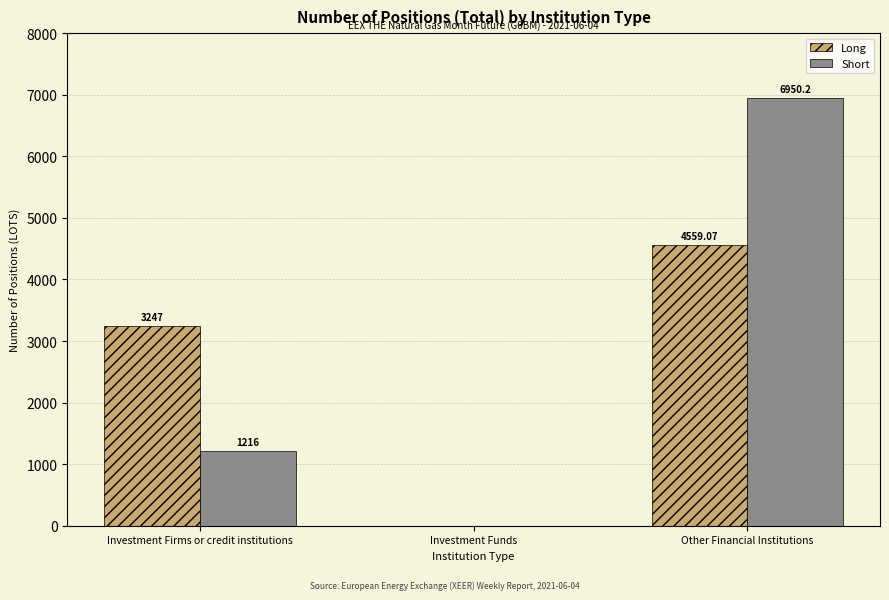

Where is Long nearest to the value 2279?

Investment Firms or credit institutions